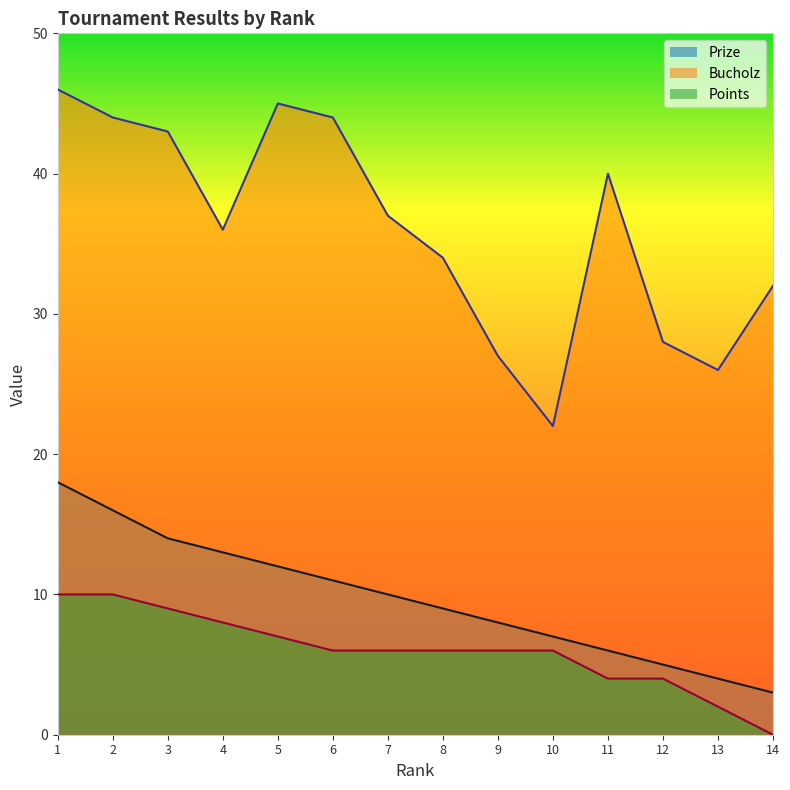

At how many categories does at least one series exceed 20?

14